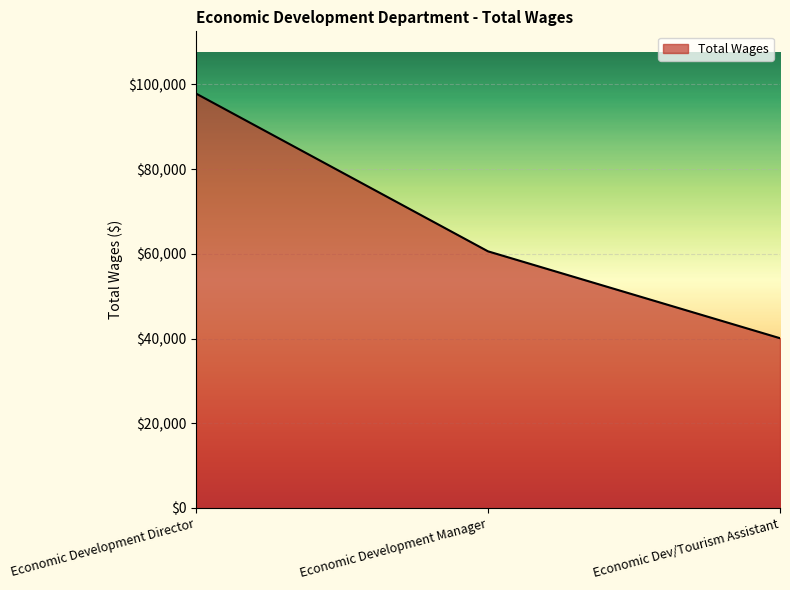

Reading left to right, extract all data points from this chart.

Economic Development Director=97837	Economic Development Manager=60587	Economic Dev/Tourism Assistant=40076